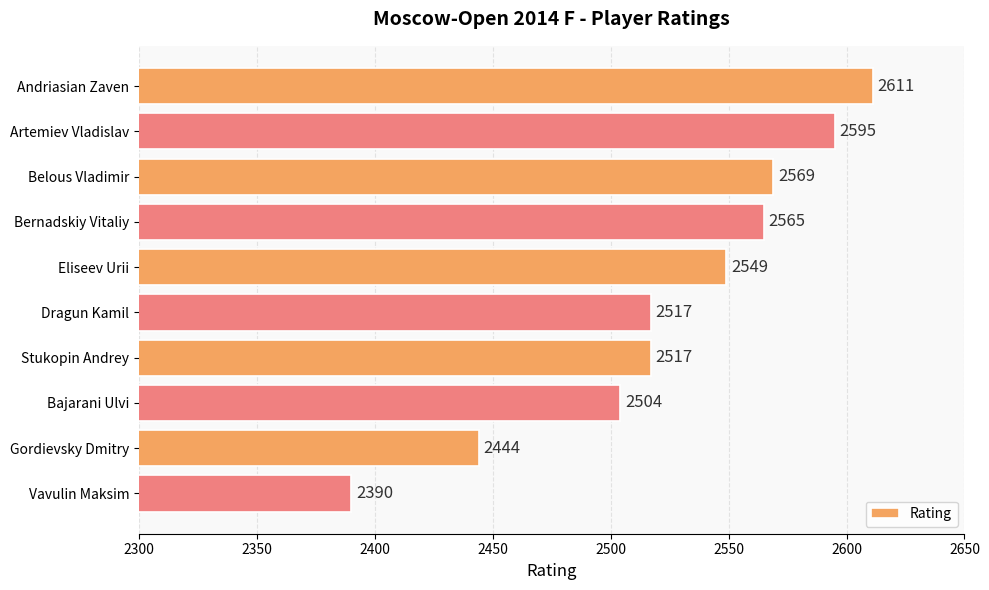

What is the average value?

2526